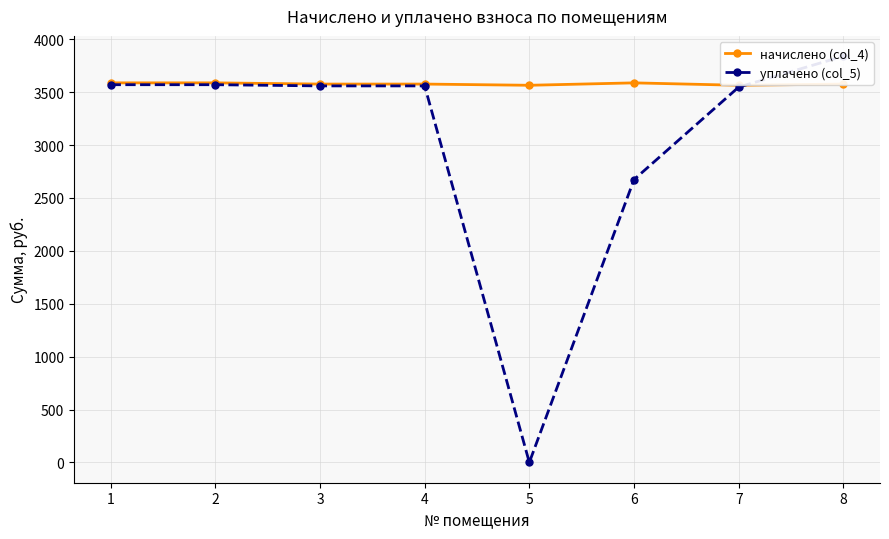

In уплачено (col_5), how many points are lower than both neighbors (excluding endpoints)?

1